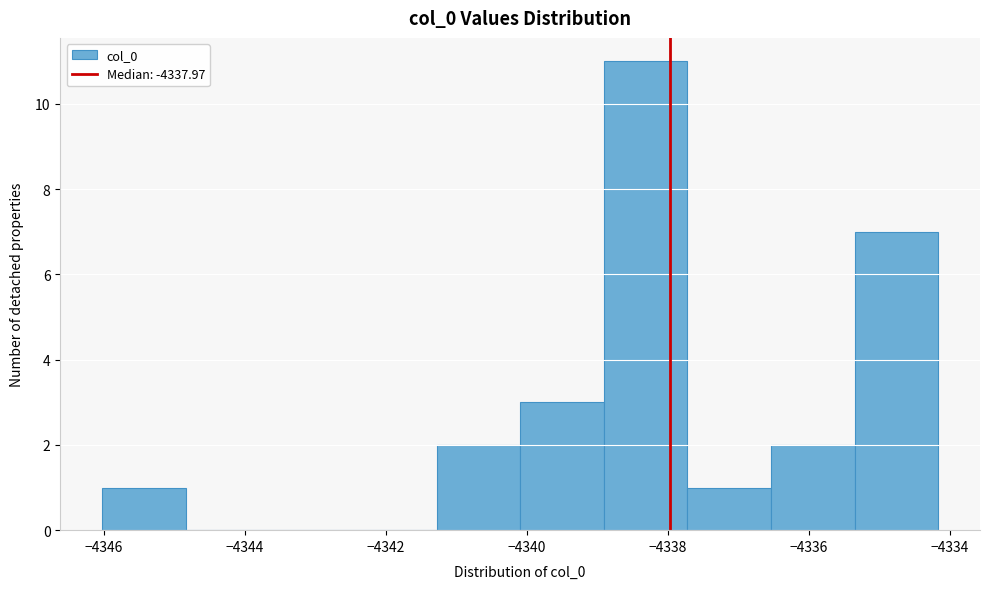

What is the height of the bar covering -4346.0 to -4344.8 on the x-axis? Neither the bar edges nor the heights are printed on the chart, so give them approximately, as read against the axes.

1